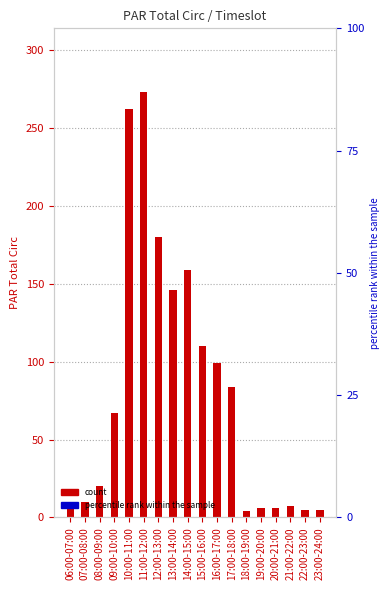

What is the value of the 18th bar from the left?

5